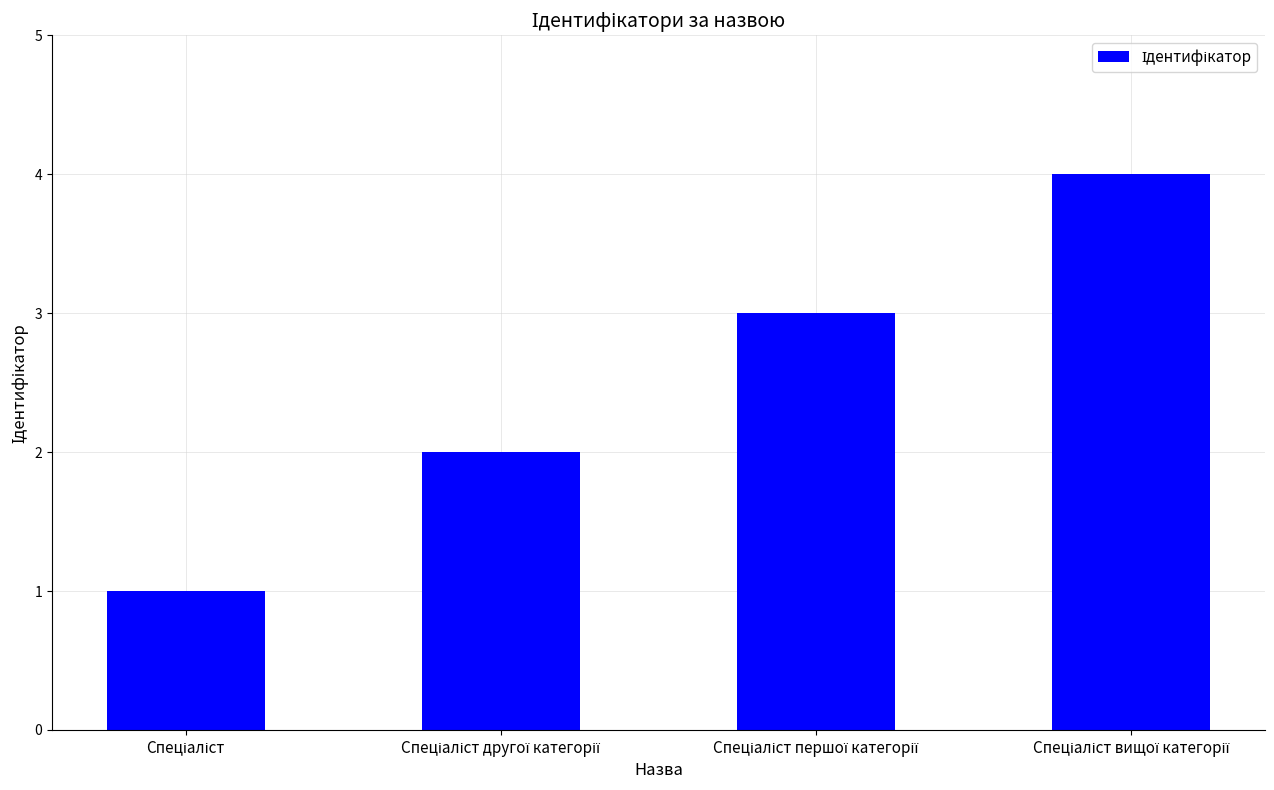

What is the sum of all values?

10